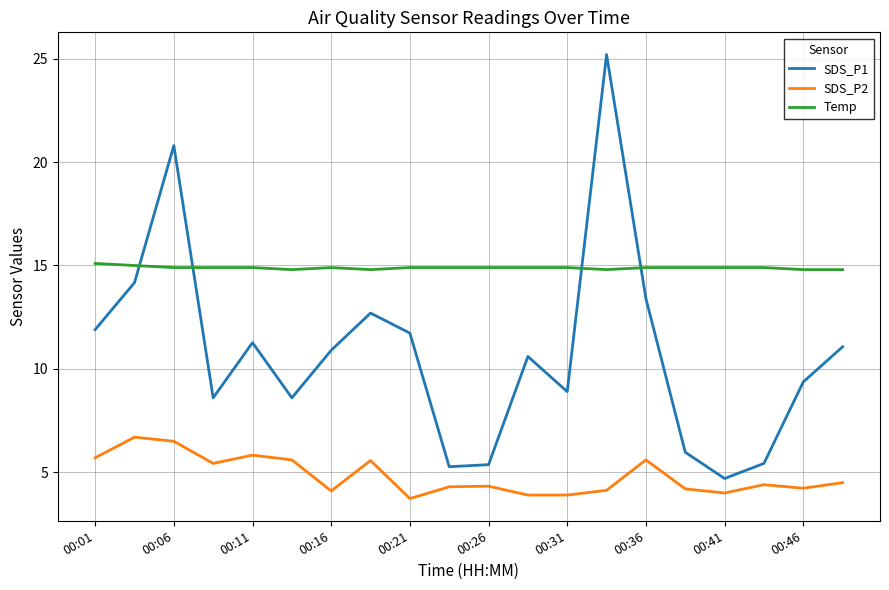

True or false: SDS_P1 and SDS_P2 cross at least once.

False